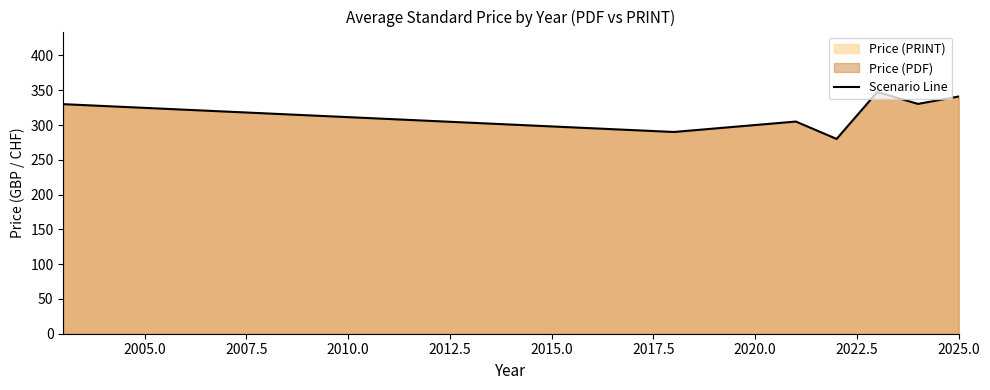

True or false: there are more than 1 points higher than both neighbors.

True